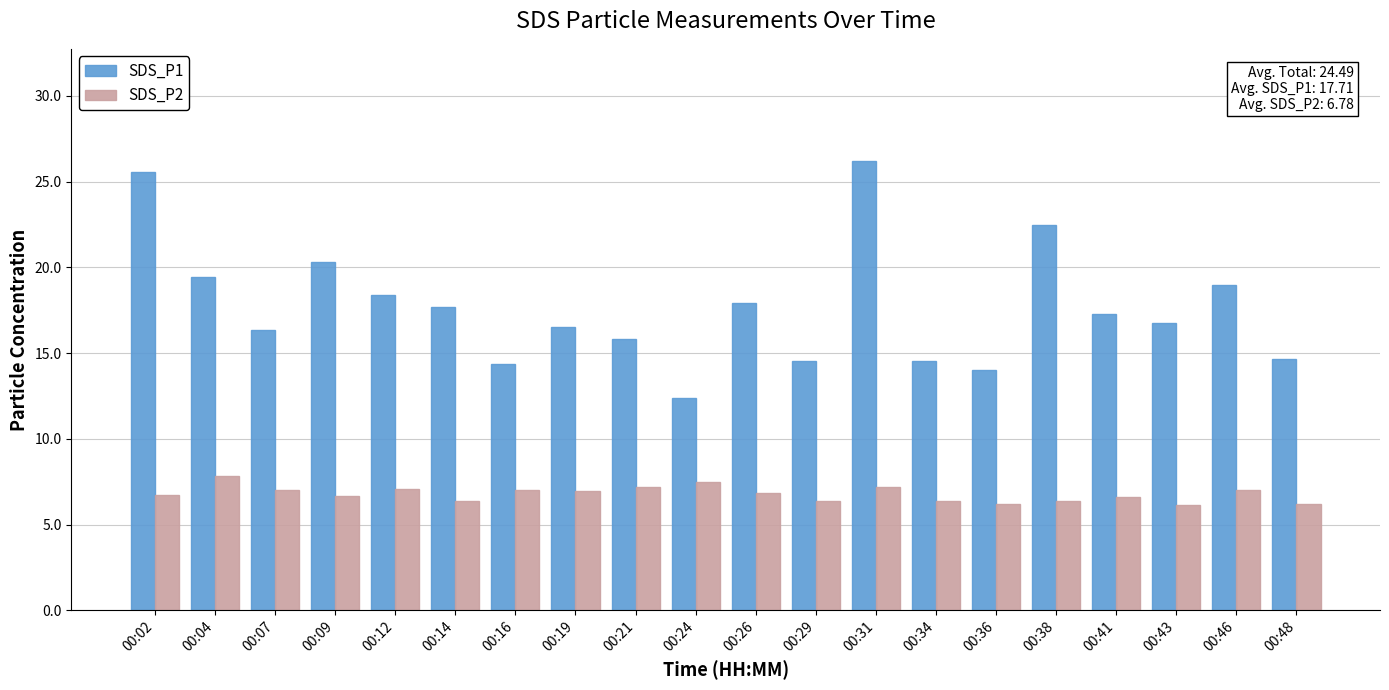

Rank the series at 00:41 from lowest to highest value.

SDS_P2, SDS_P1